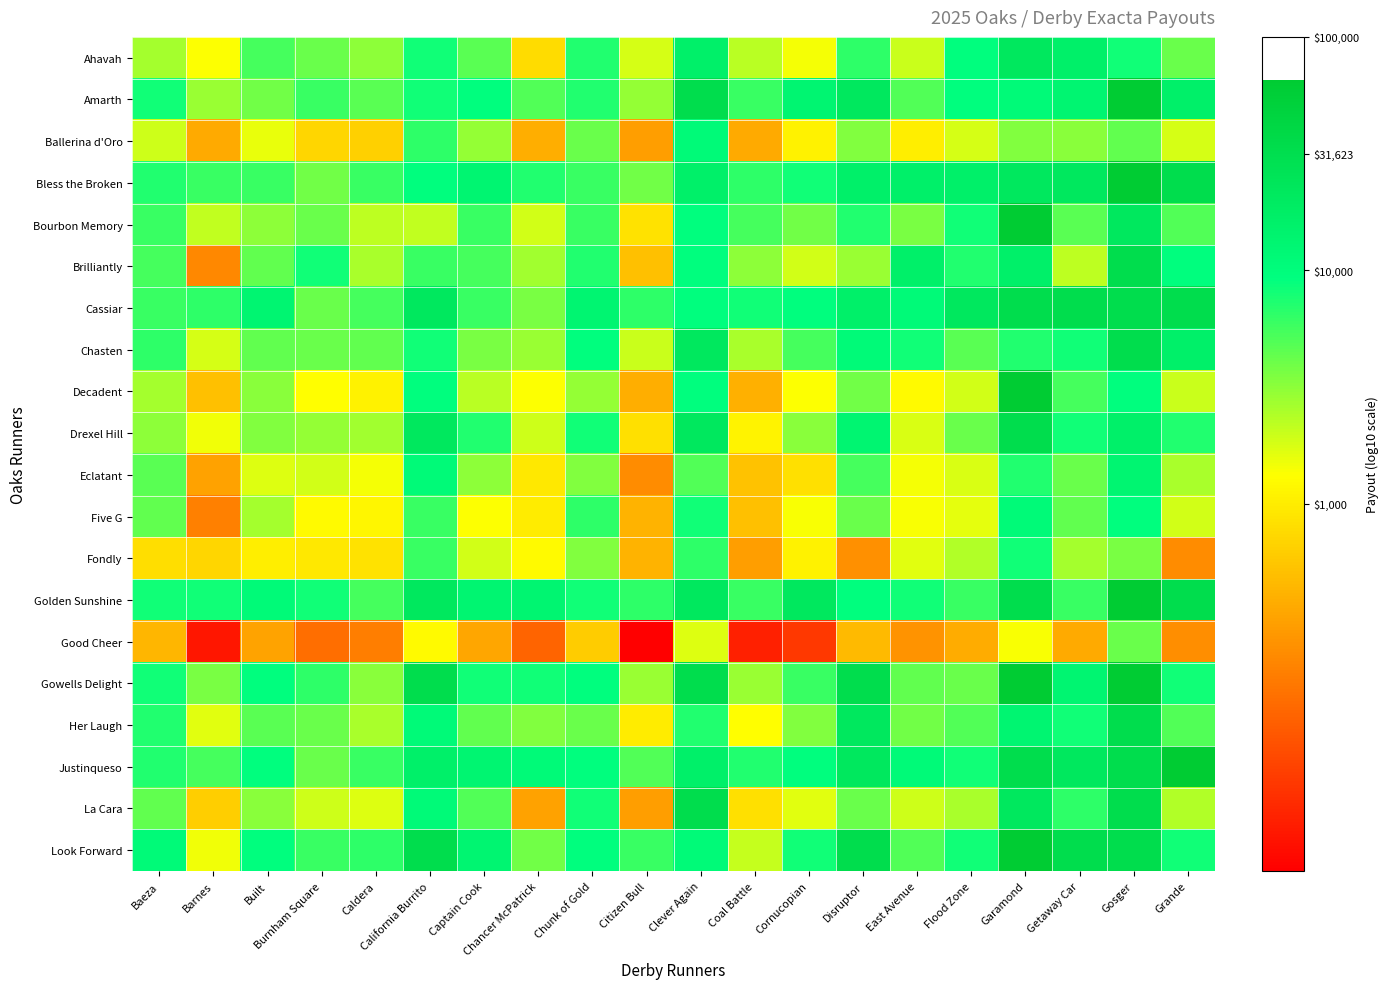

What is the maximum value shown in the chart?

4.8